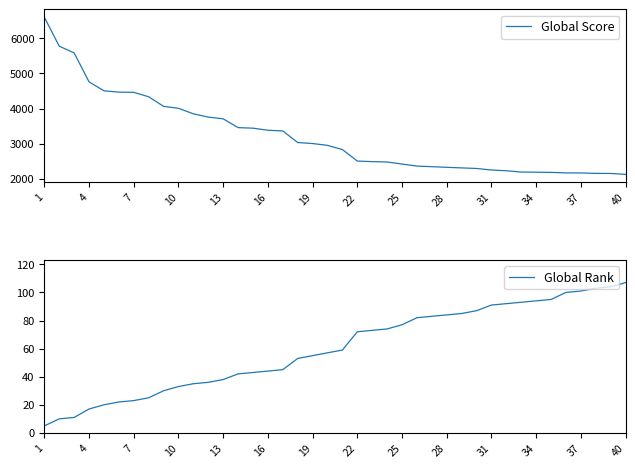

What is the difference between the maximum and minimum values in the Global Score series?

4481